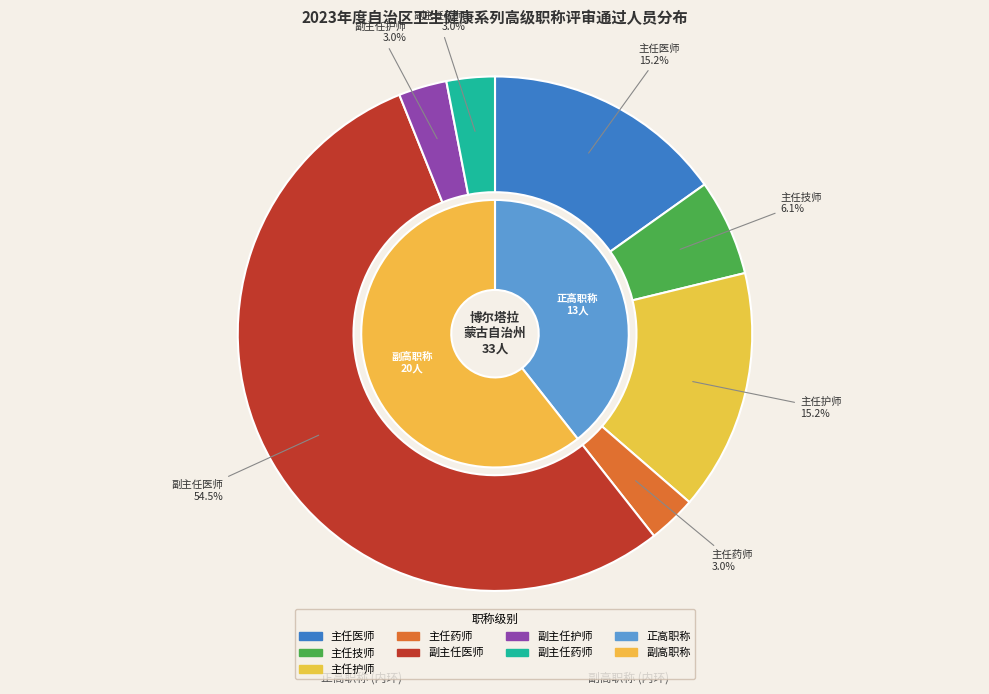

How many segments does this pie chart have?

7